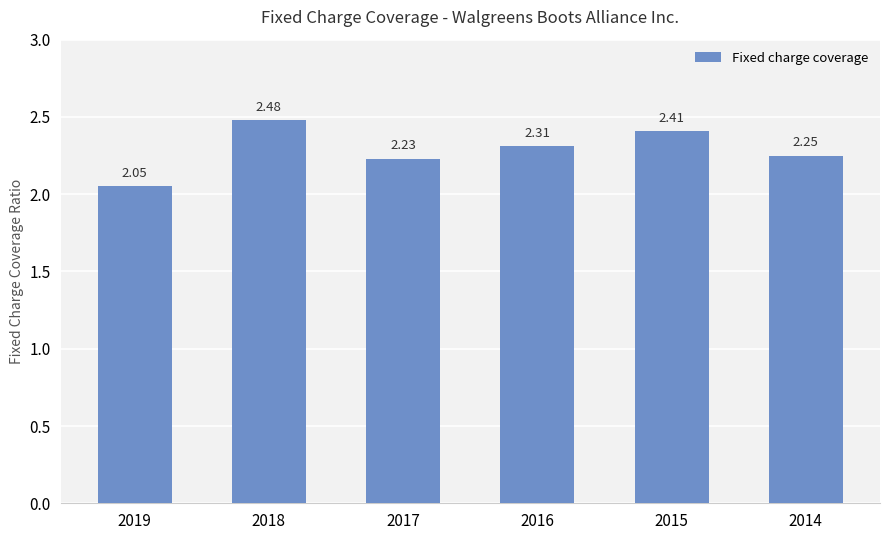

Does the chart contain any negative values?

No